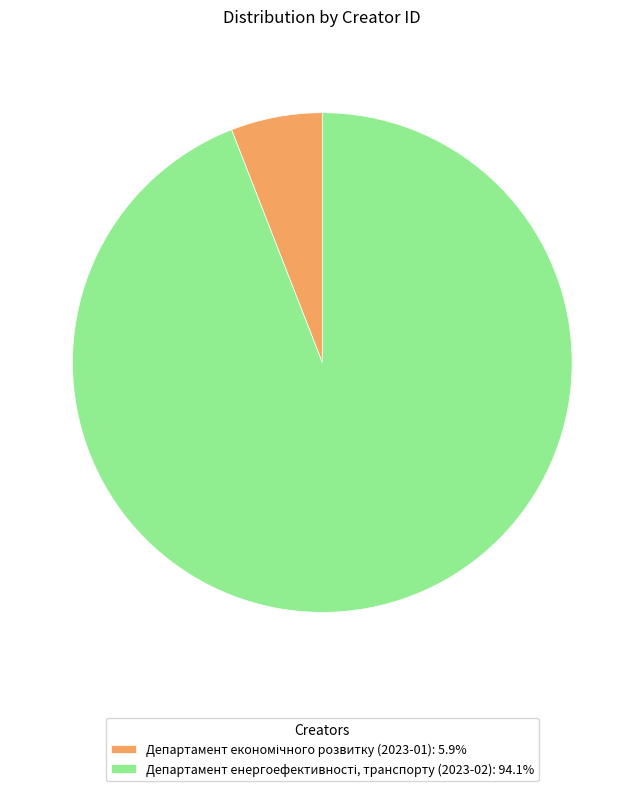

Is there any slice that represents more than half of the pie?

Yes